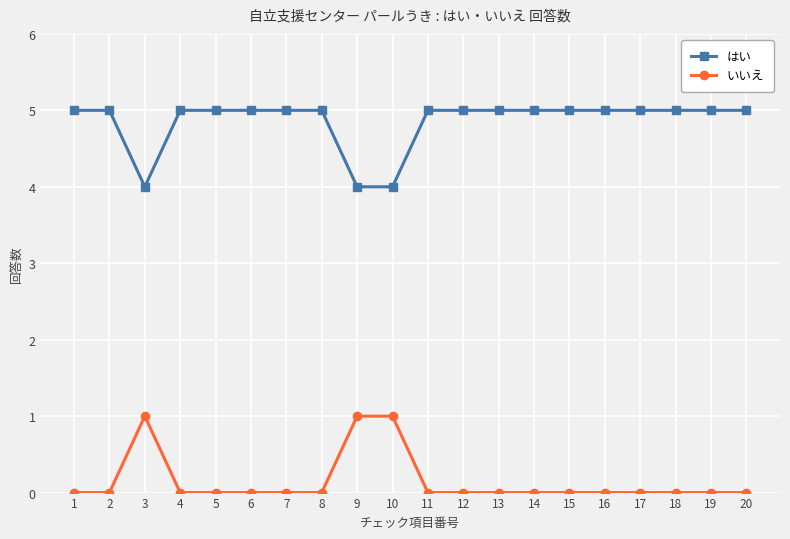

What is the difference between the highest and lowest values at 11?

5